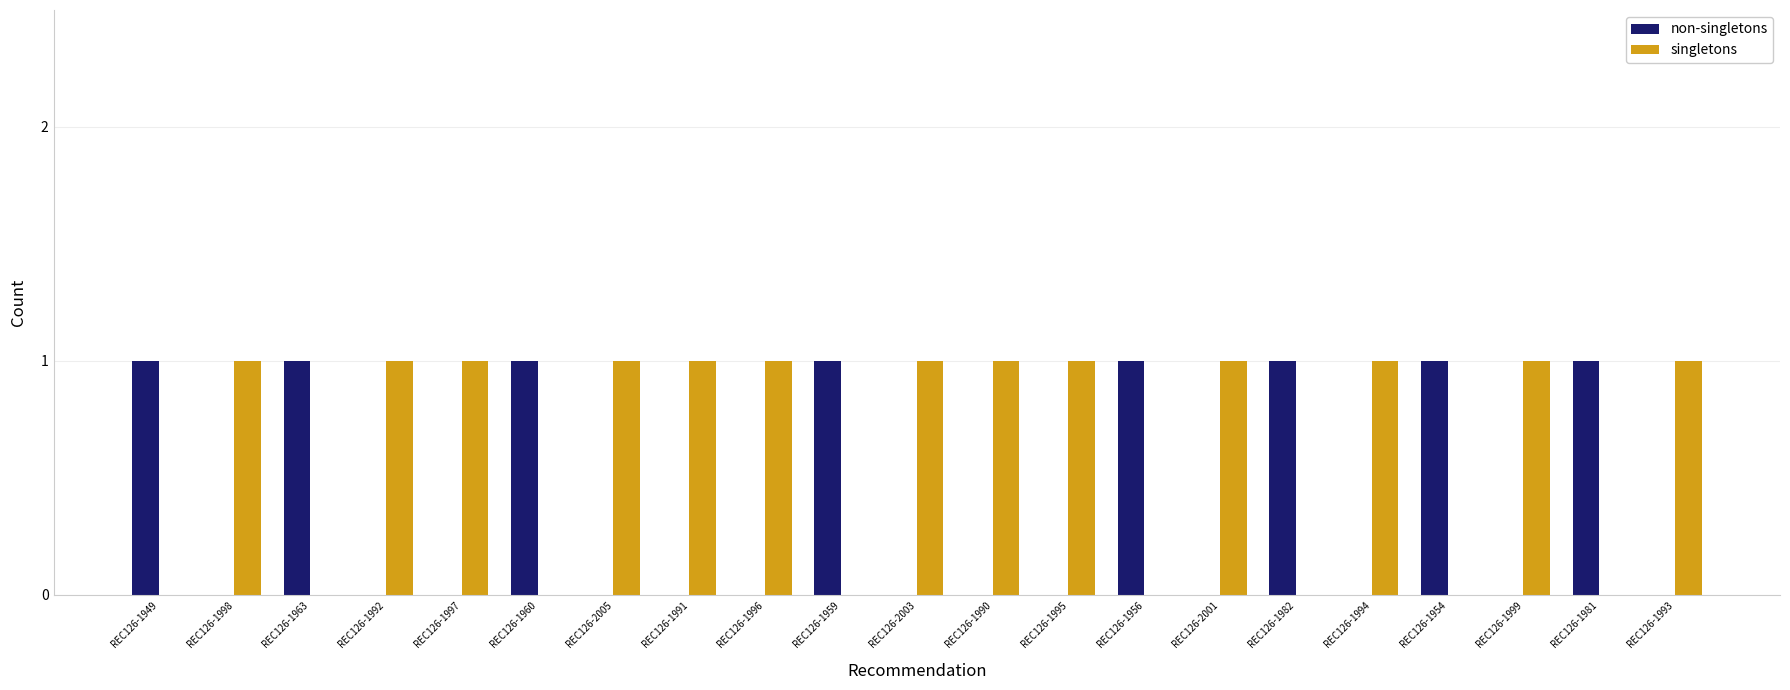

The non-singletons series shows 0 at REC126-1996. True or false?

True